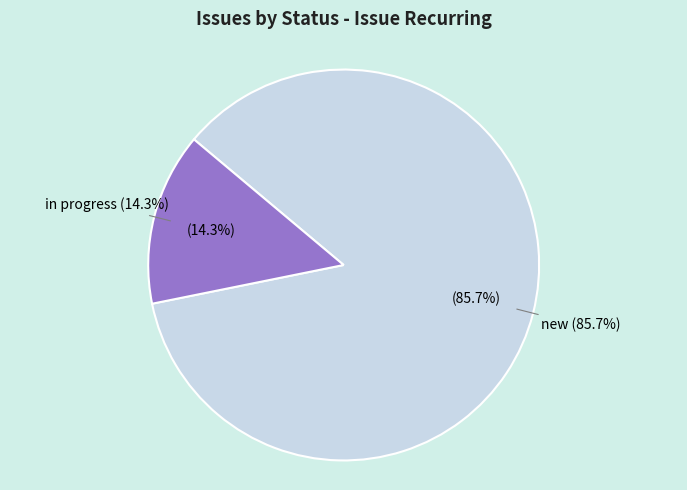

Rank the categories by value from lowest to highest.

in progress, new